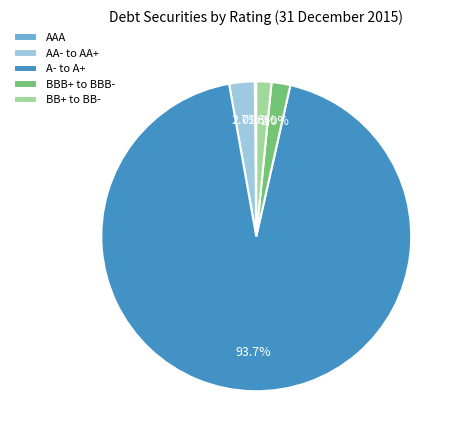

Is A- to A+ the majority of the pie?

Yes